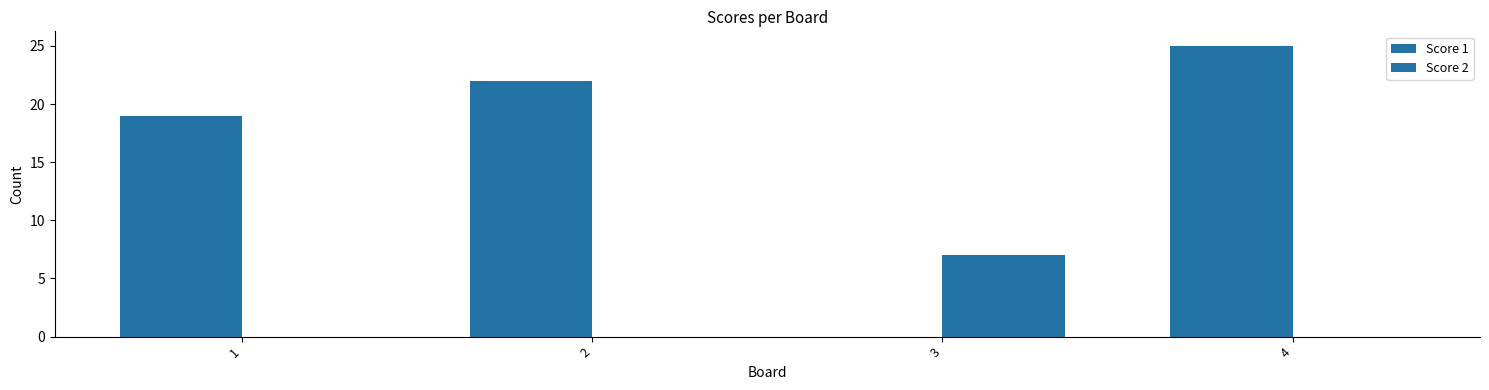

How many categories are shown in the chart?

4